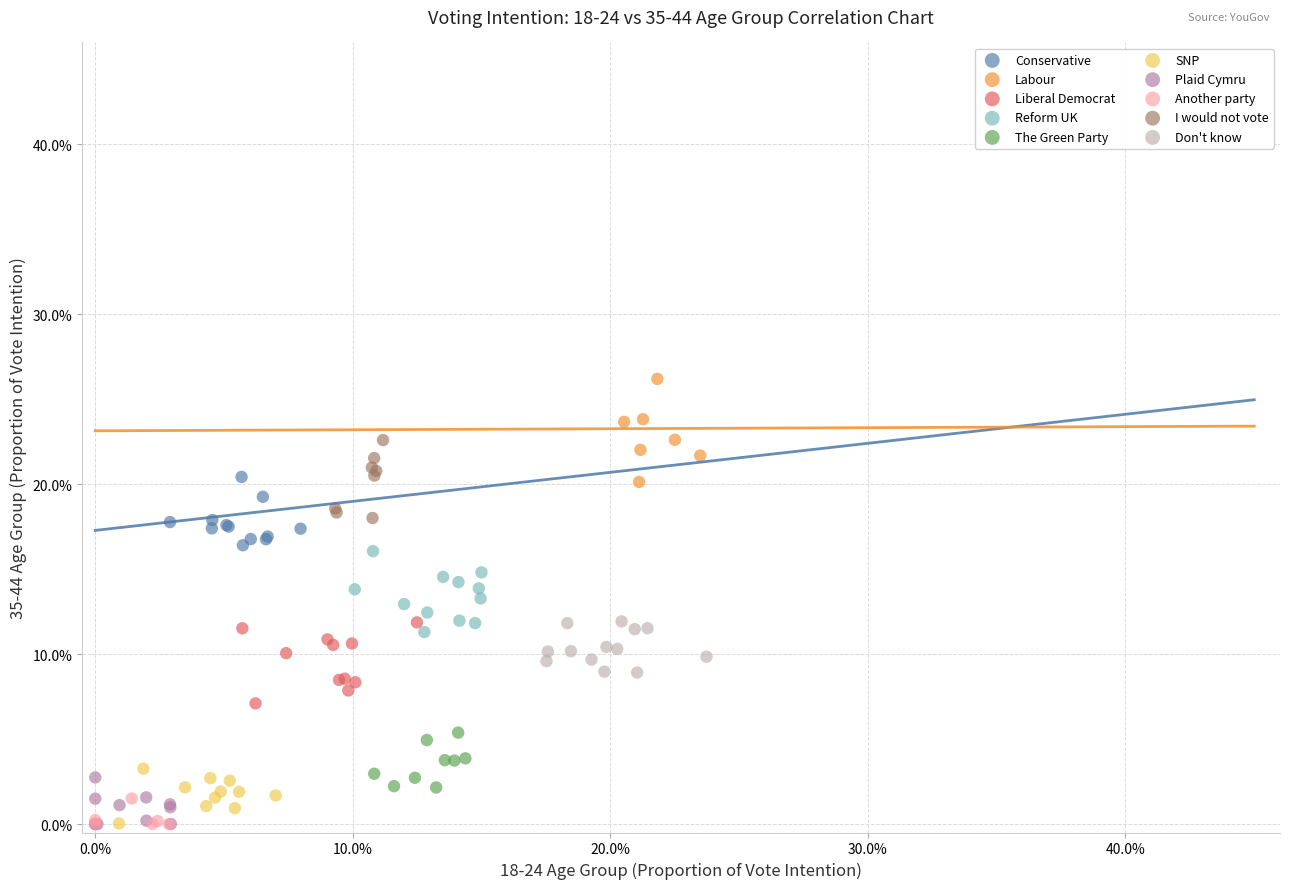

What are all the series names shown in the legend?

Conservative, Labour, Liberal Democrat, Reform UK, The Green Party, SNP, Plaid Cymru, Another party, I would not vote, Don't know